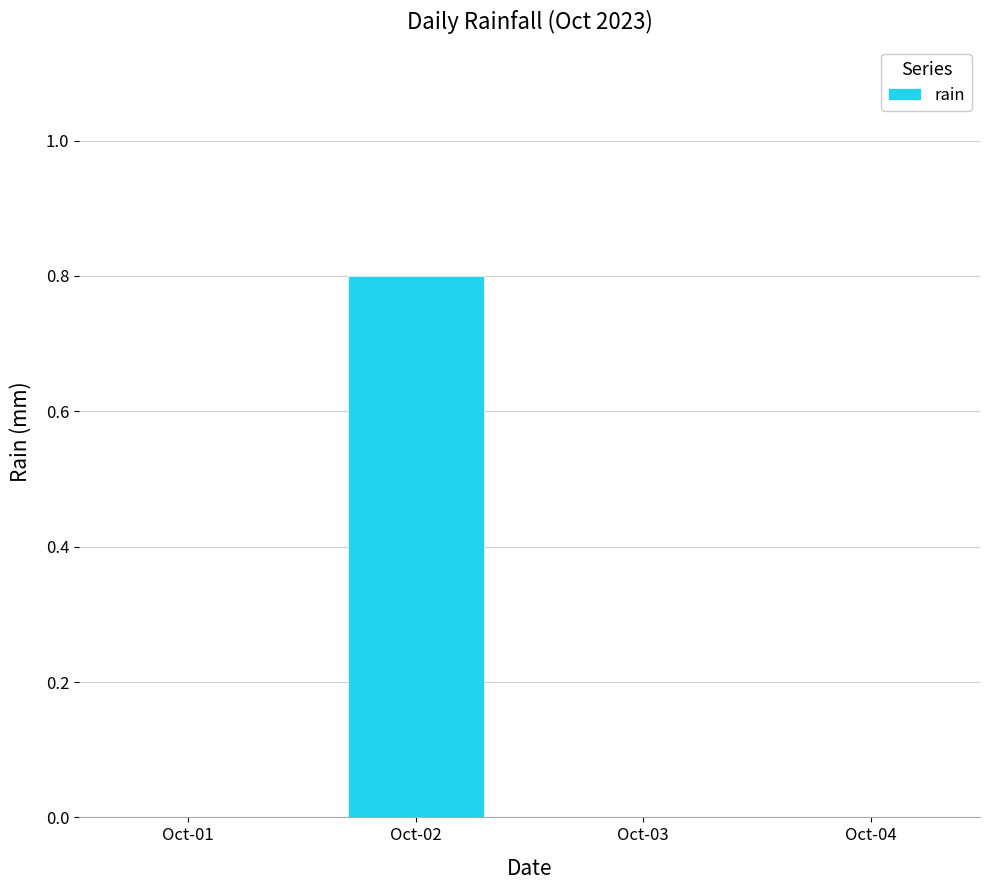

Between Oct-02 and Oct-03, which is larger?

Oct-02